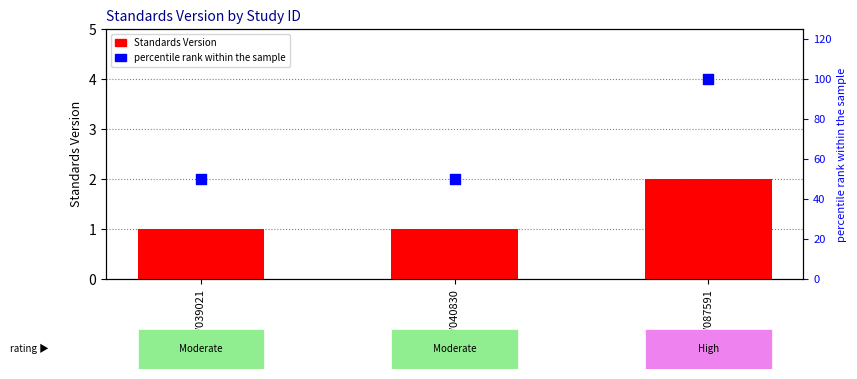

Is the value of Standards Version at WWHV039021 greater than the value of percentile rank within the sample at WWHV040830?

No